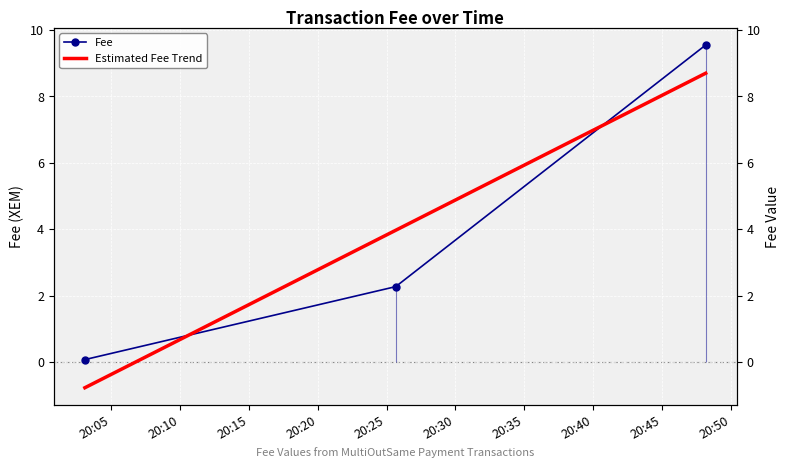

What is the label of the 3rd point from the left?

2019-01-22 20:48:11